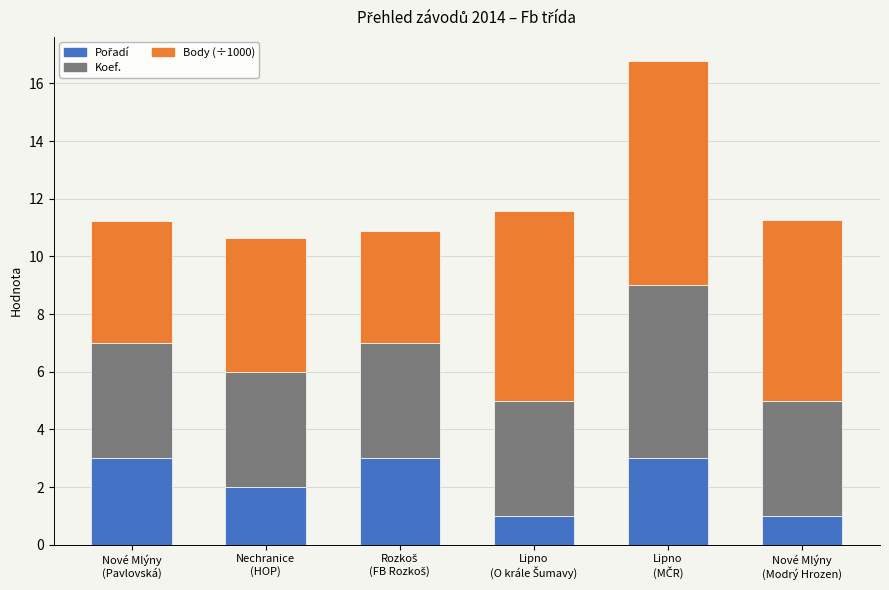

The value of Body (÷1000) at Lipno
(MČR) is 7.8. True or false?

True